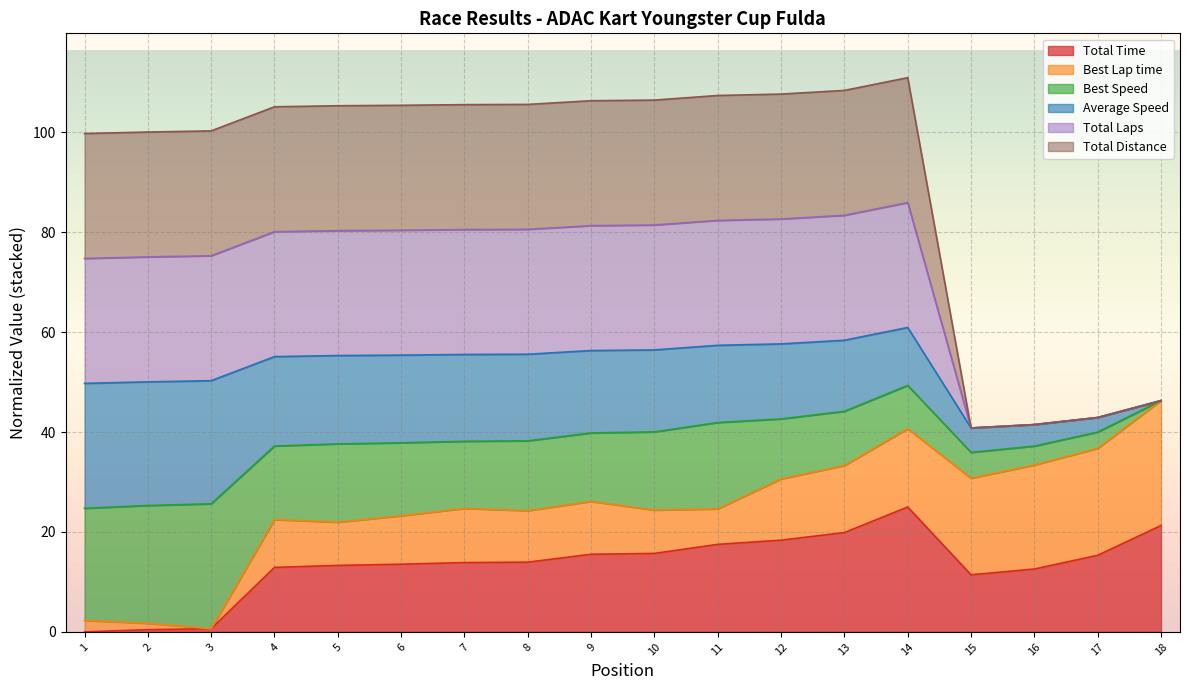

Does the chart display data point markers on the line(s)?

No